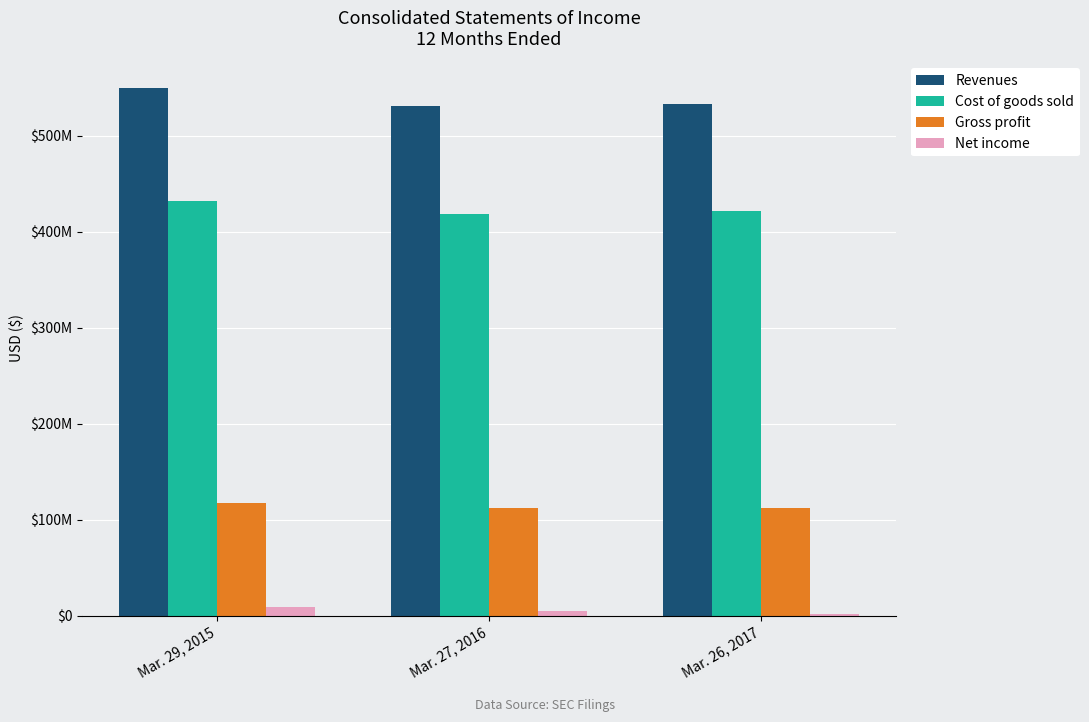

True or false: Gross profit has a value of 168445951 at Mar. 26, 2017.

False